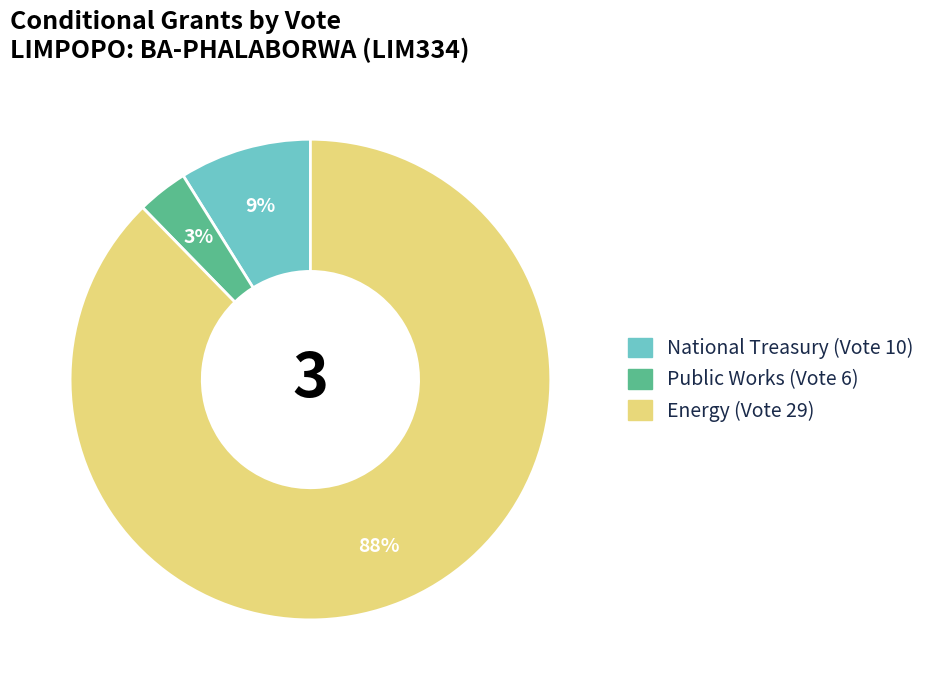

Is there any slice that represents more than half of the pie?

Yes